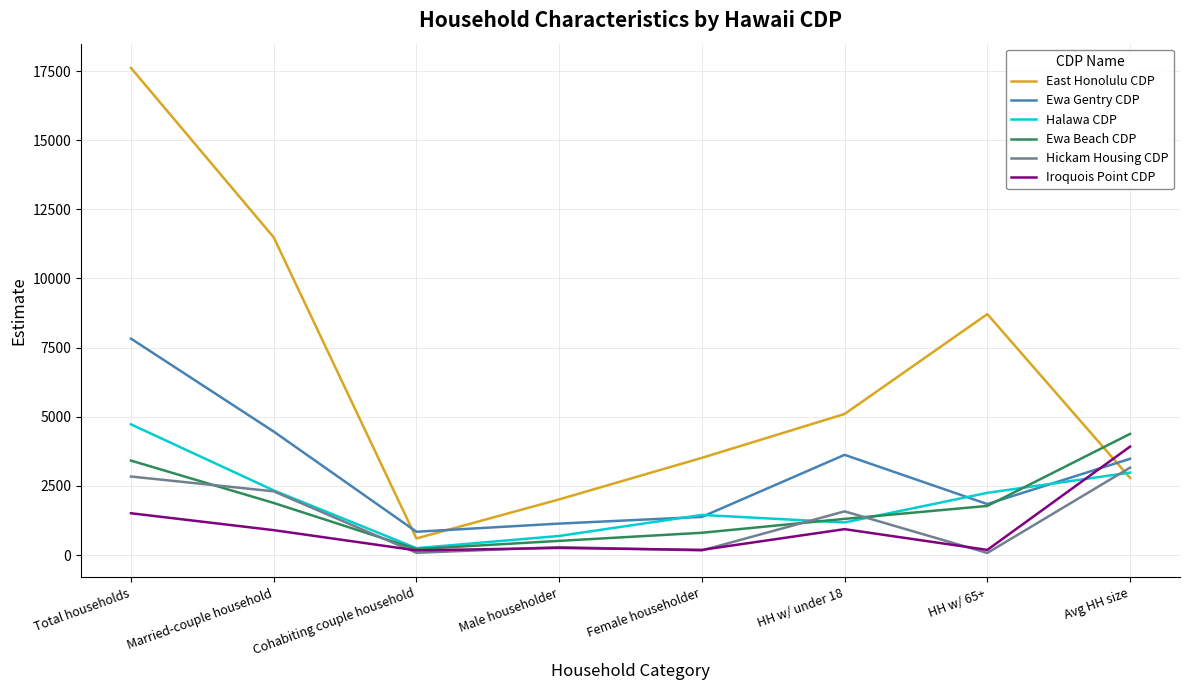

What position from the left is HH w/ under 18?

6